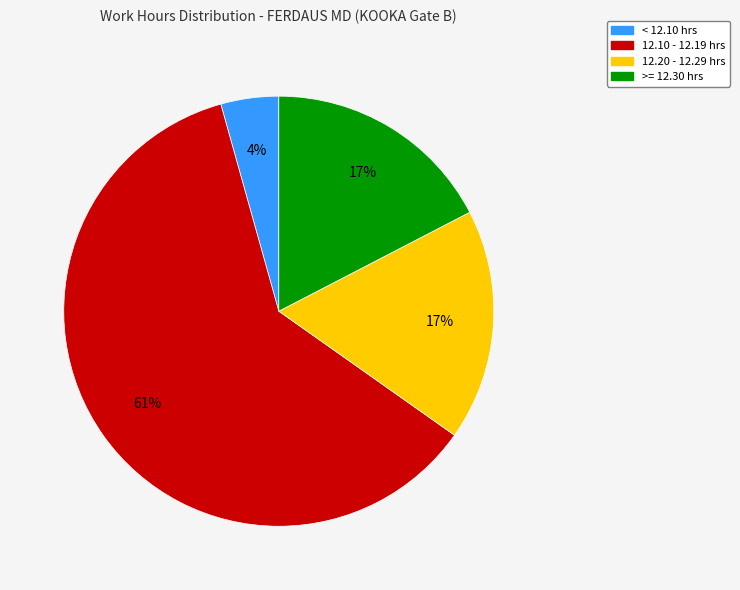

To the nearest percent, what is the average slice percentage?

25%